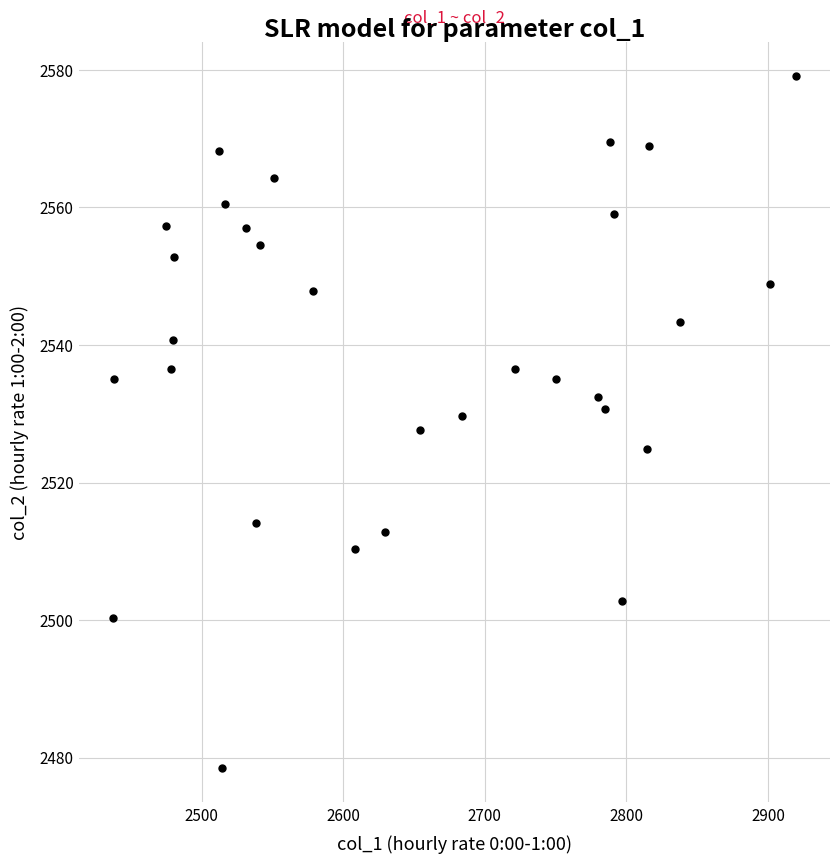

What is the range of Y values (max minus min)?

100.5